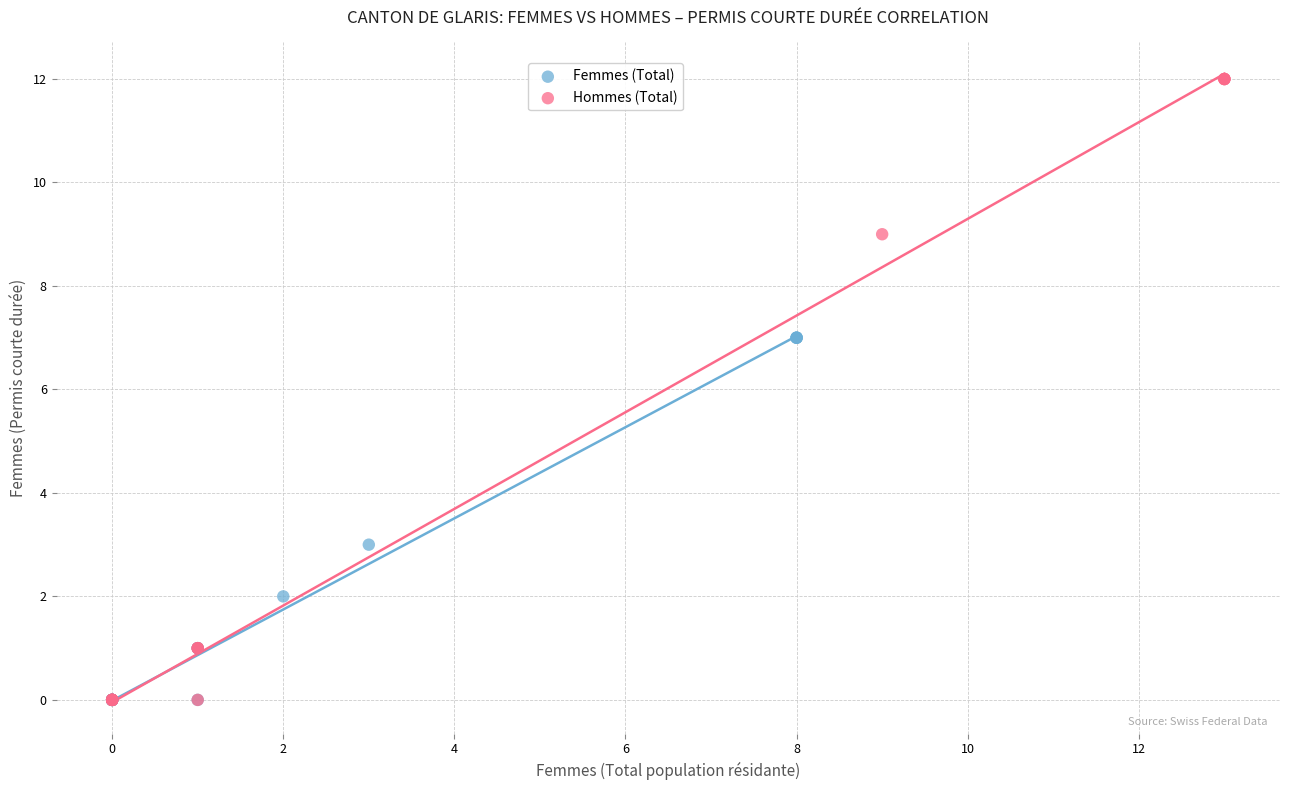

What are all the series names shown in the legend?

Femmes (Total), Hommes (Total)